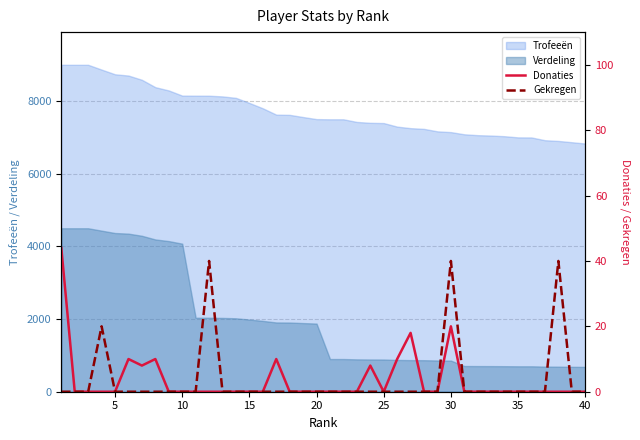

True or false: Trofeeën and Verdeling cross at least once.

False